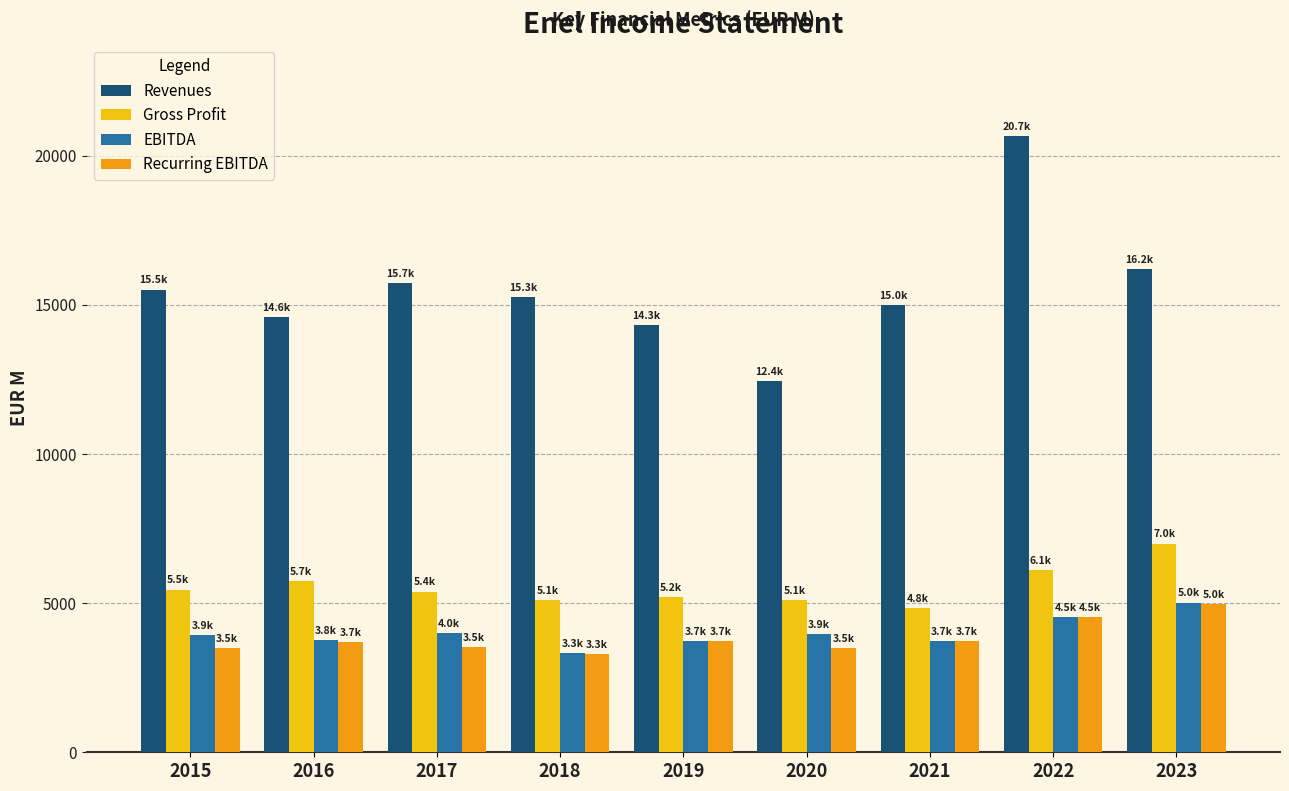

What is the greatest value displayed?

20650.8